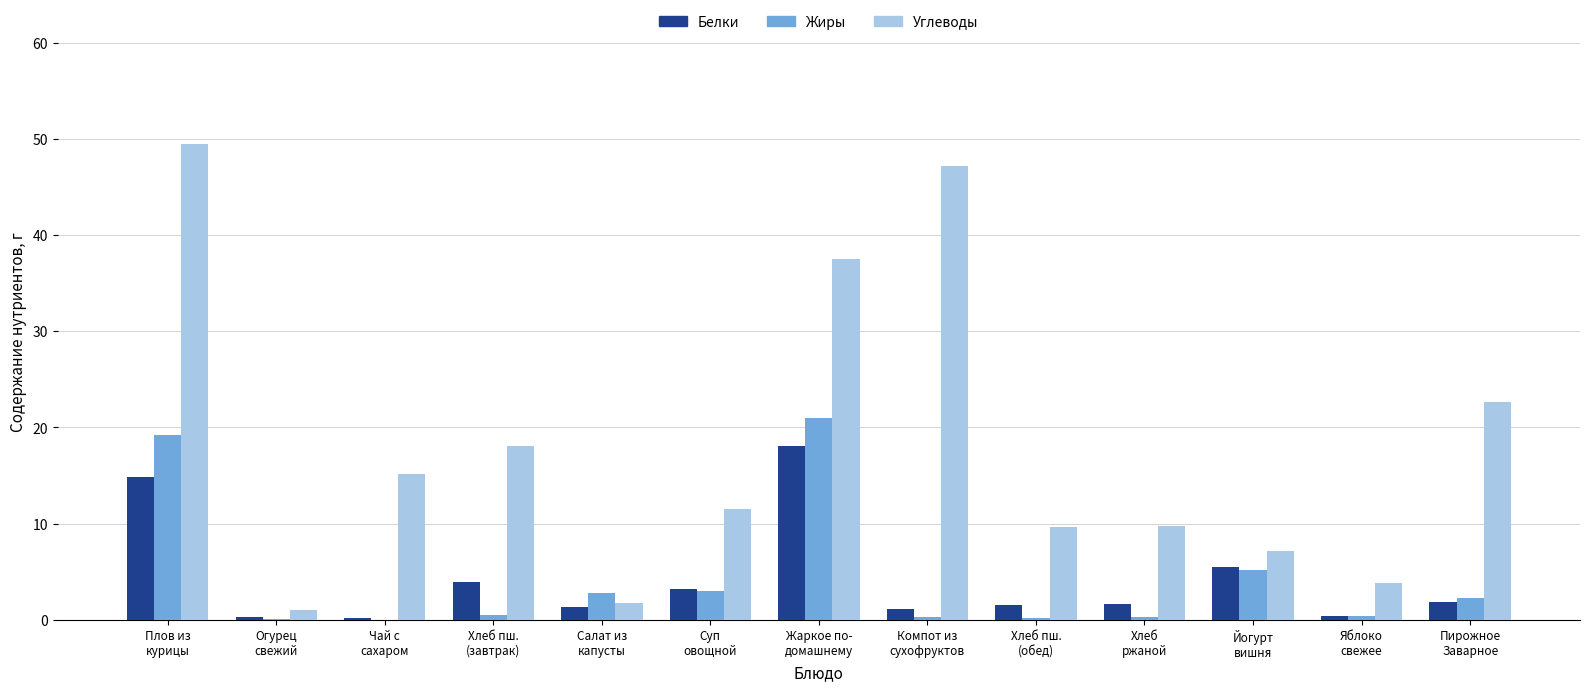

Is the value of Углеводы at Суп
овощной greater than the value of Жиры at Чай с
сахаром?

Yes